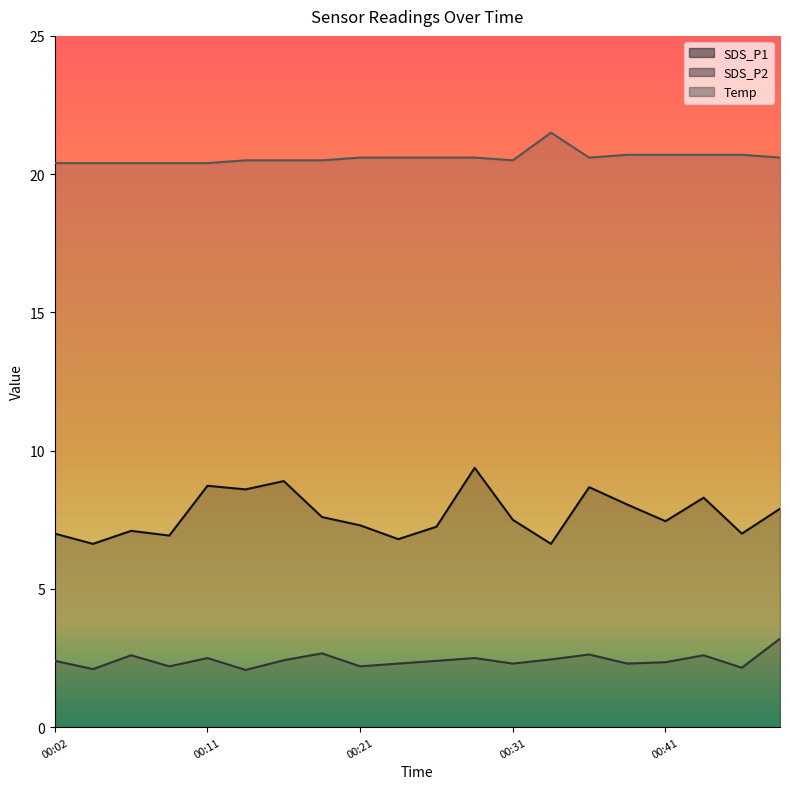

Where is SDS_P2 nearest to the value 2?

00:14